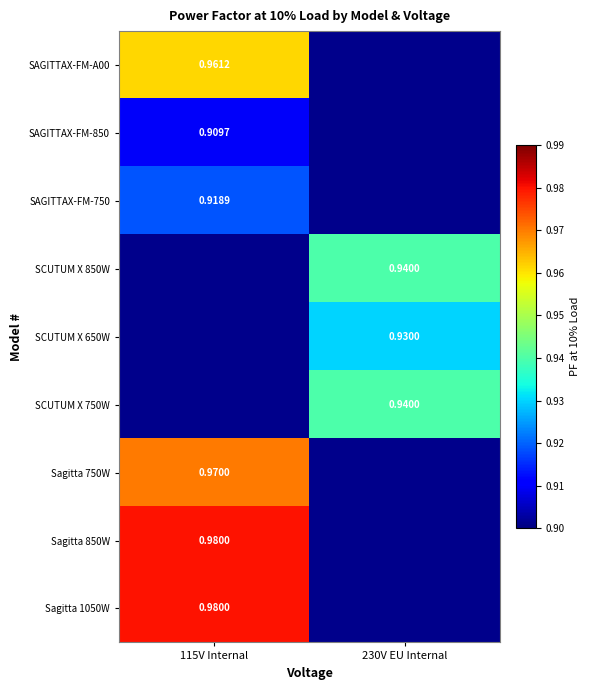

Count the number of data series in this chart.

9